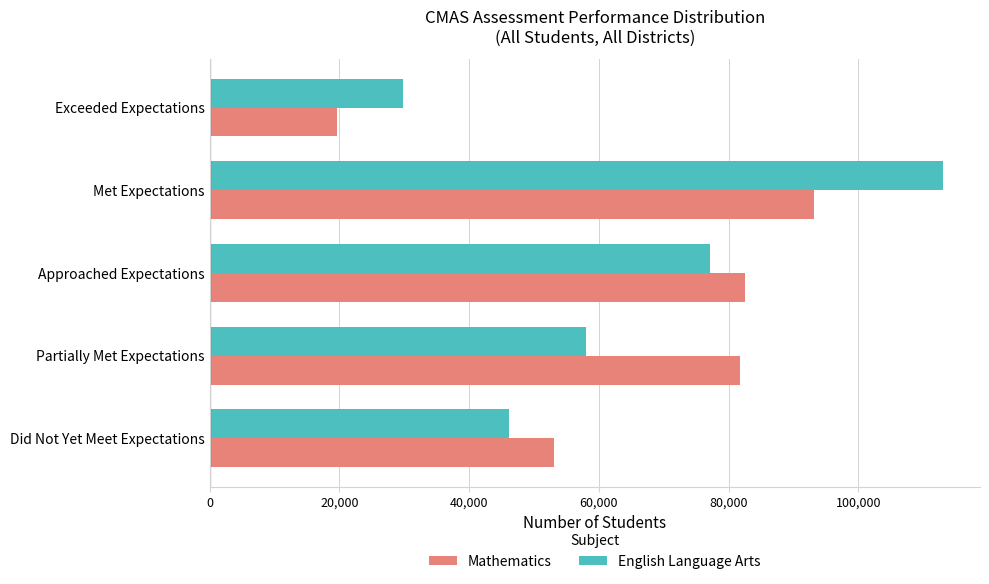

What is the minimum value for Mathematics?

19657